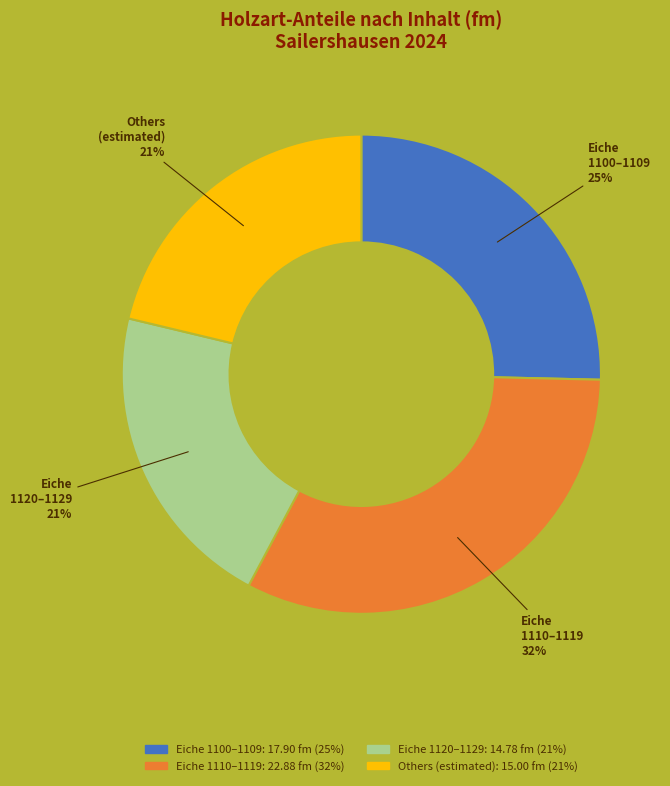

Is there any slice that represents more than half of the pie?

No